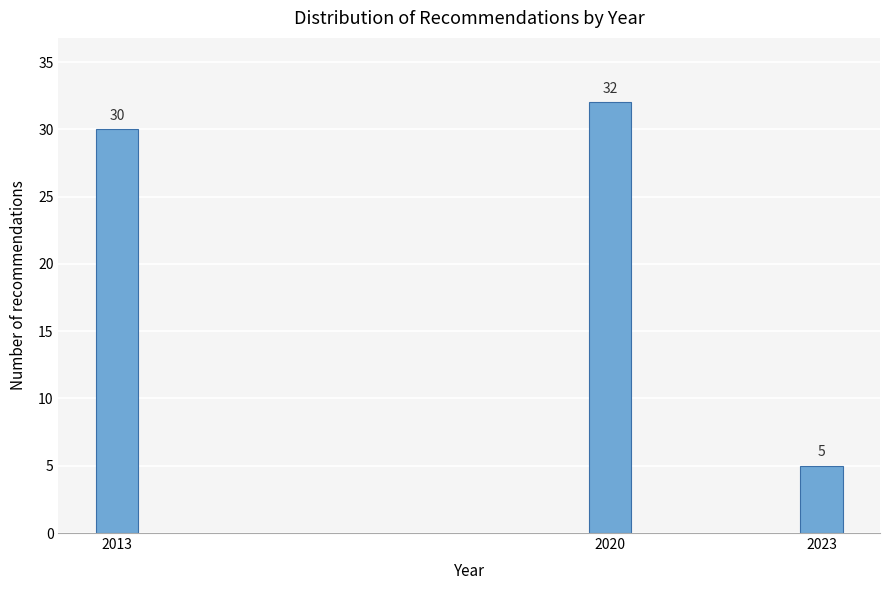

Reading right to left, what are all the values shown in this chart?

5	32	30